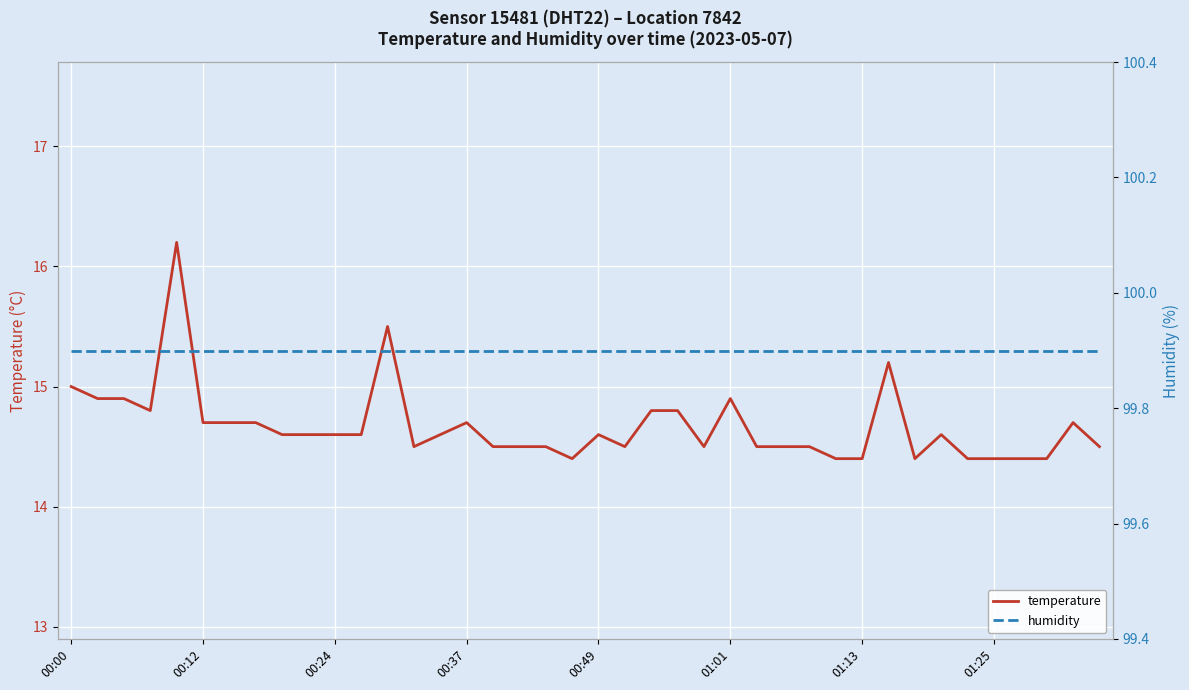

Which series has the largest range (max minus min)?

temperature